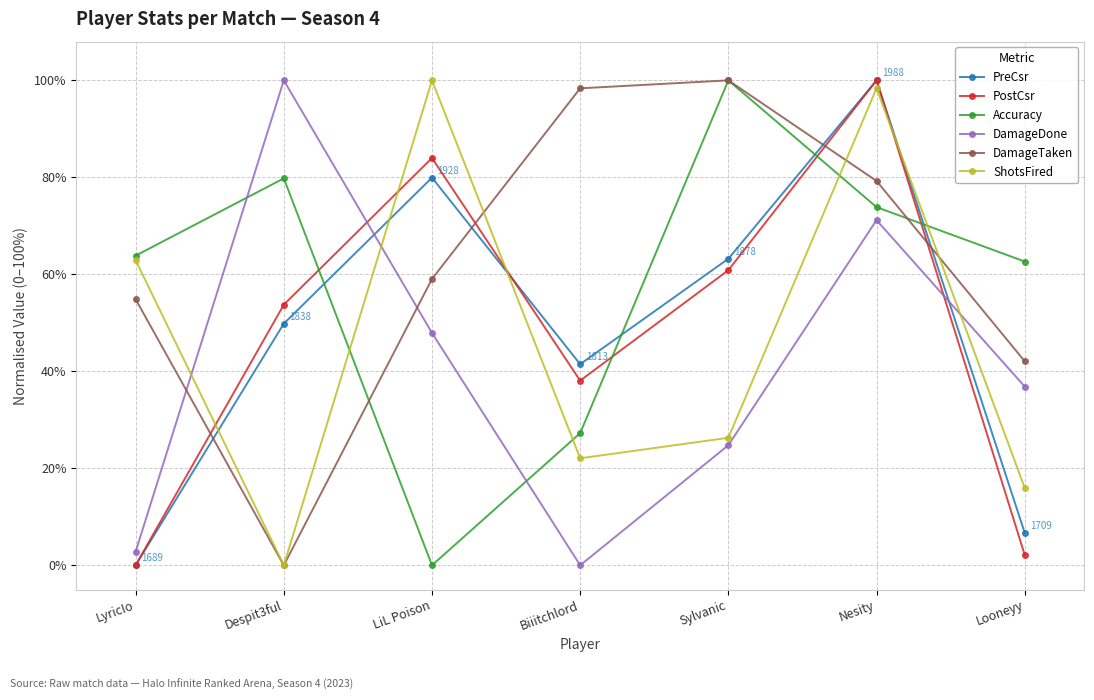

Where does the Accuracy series first go above 63?

LyricIo